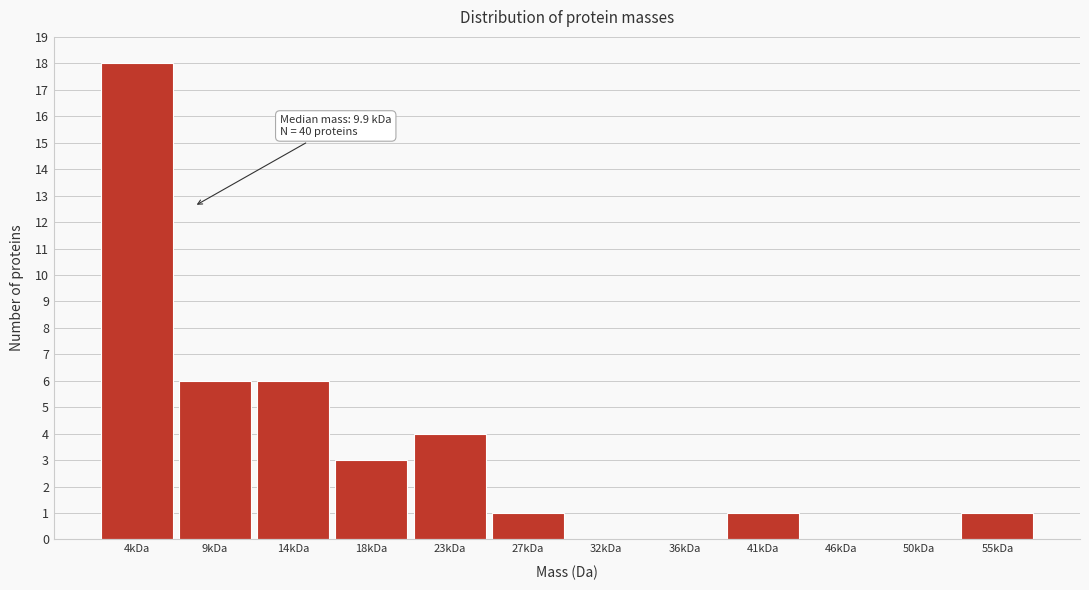

Reading left to right, extract all data points from this chart.

4kDa=18	9kDa=6	14kDa=6	18kDa=3	23kDa=4	27kDa=1	32kDa=0	36kDa=0	41kDa=1	46kDa=0	50kDa=0	55kDa=1